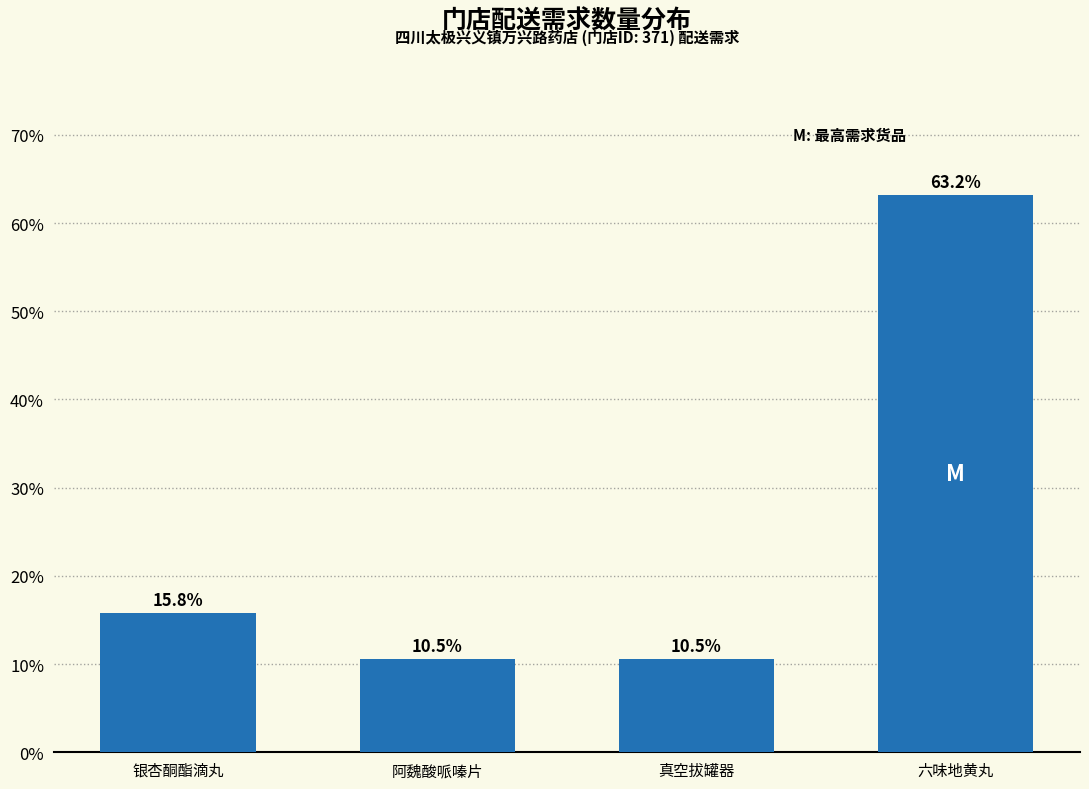

Reading right to left, list all the values displayed in this chart.

63.2	10.5	10.5	15.8